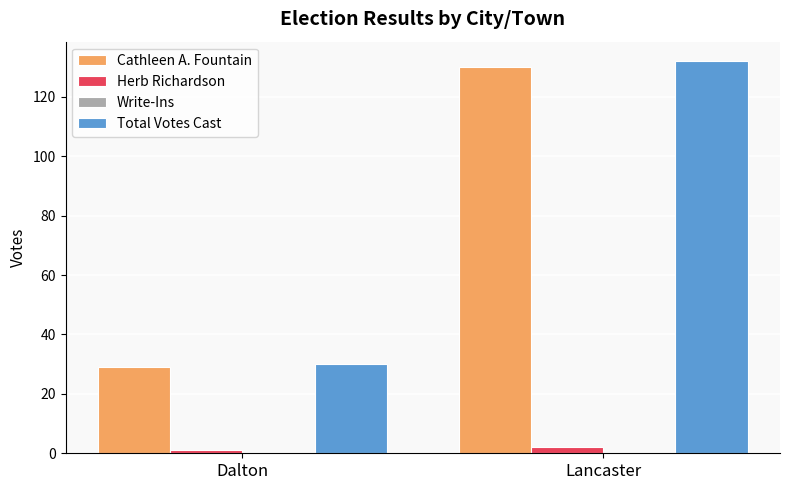

What value does the Herb Richardson series have at Dalton?

1